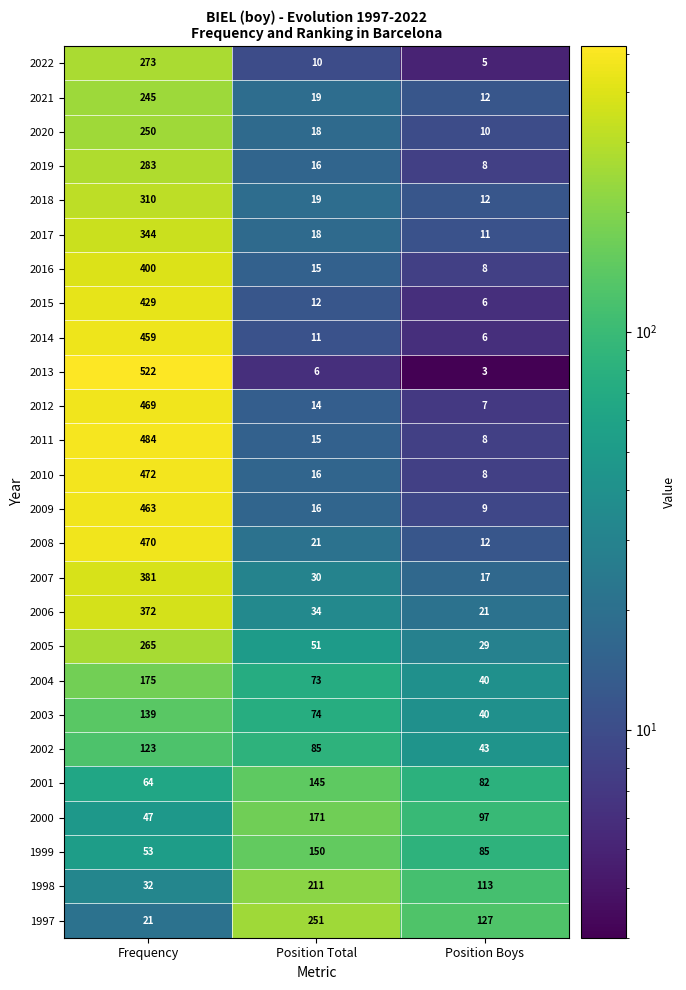

Which series has the largest range (max minus min)?

2013